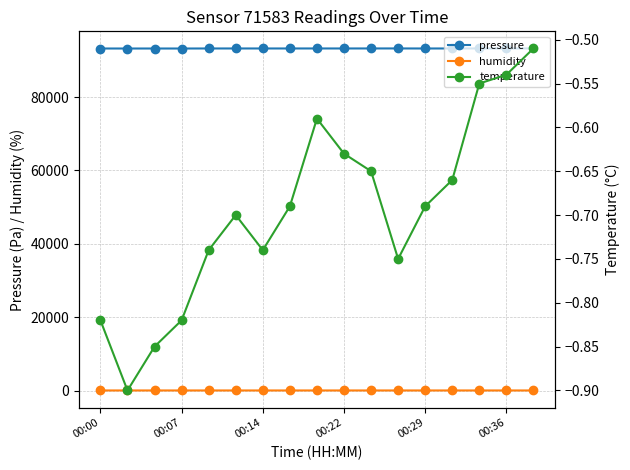

True or false: humidity has more than 0 points higher than both neighbors.

True